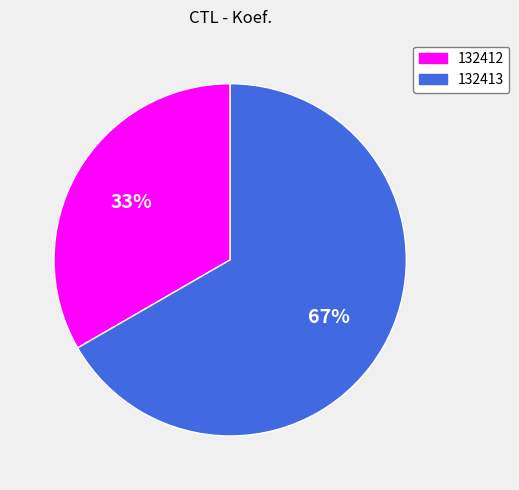

To the nearest percent, what percentage of the pie is 132412?

33%